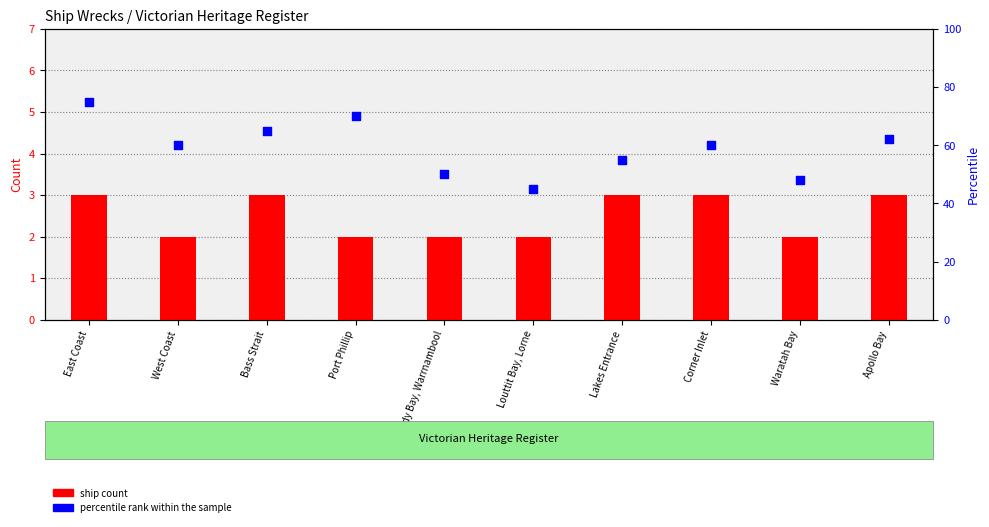

Which series has the largest total across all categories?

percentile rank within the sample